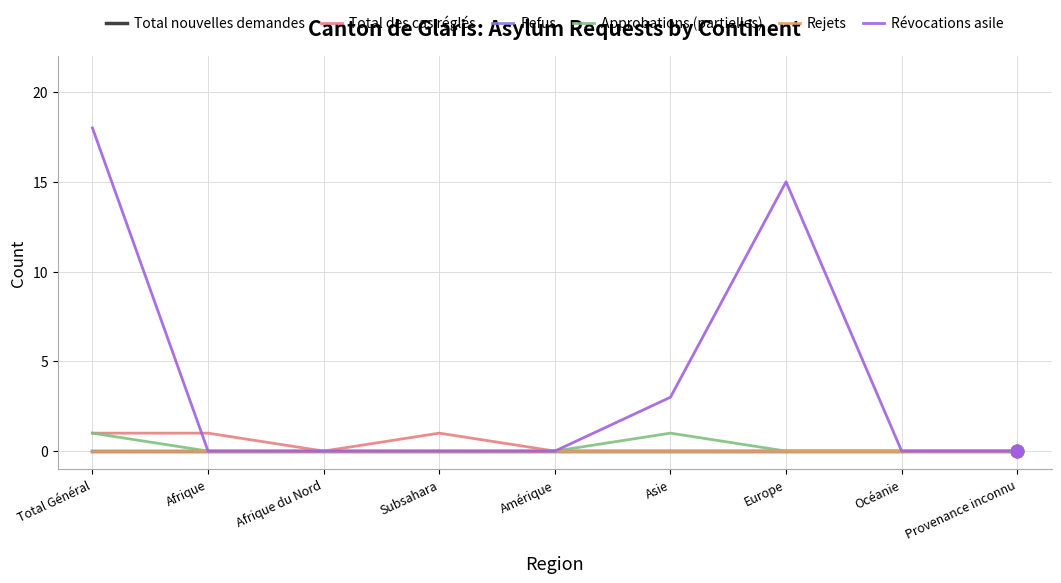

Is this an area chart (filled region under the line)?

No